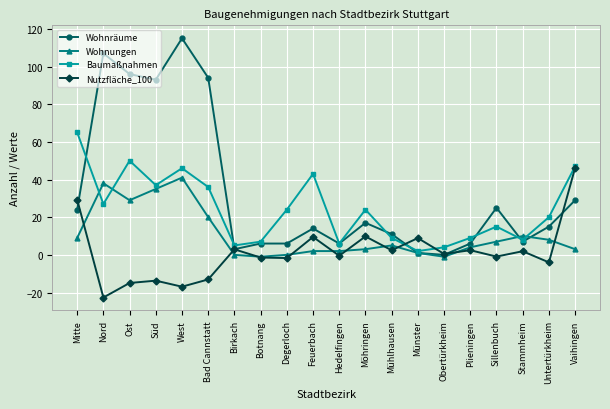

What is the minimum value shown in the chart?

-22.7